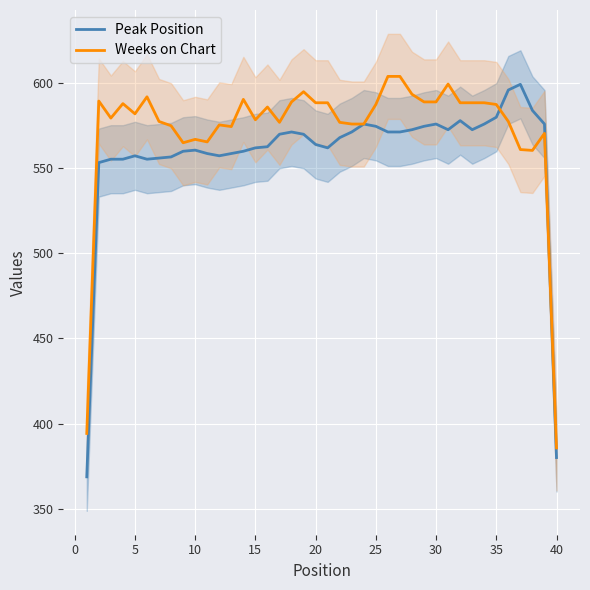

What is the lowest value of the Peak Position series?

368.7